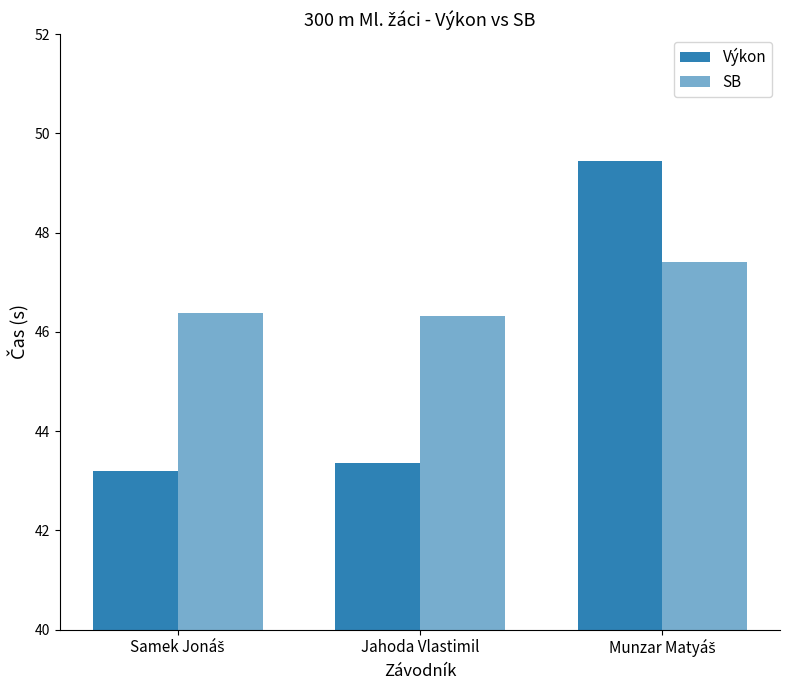

The value of SB at Munzar Matyáš is 47.4. True or false?

True